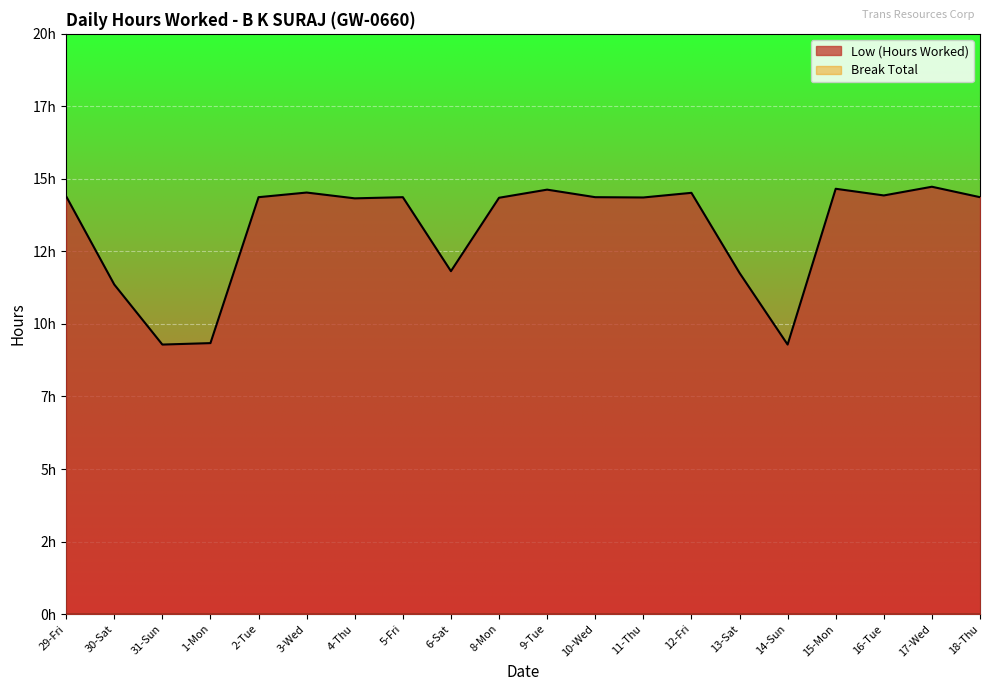

What is the label of the 14th point from the left?

12-Fri